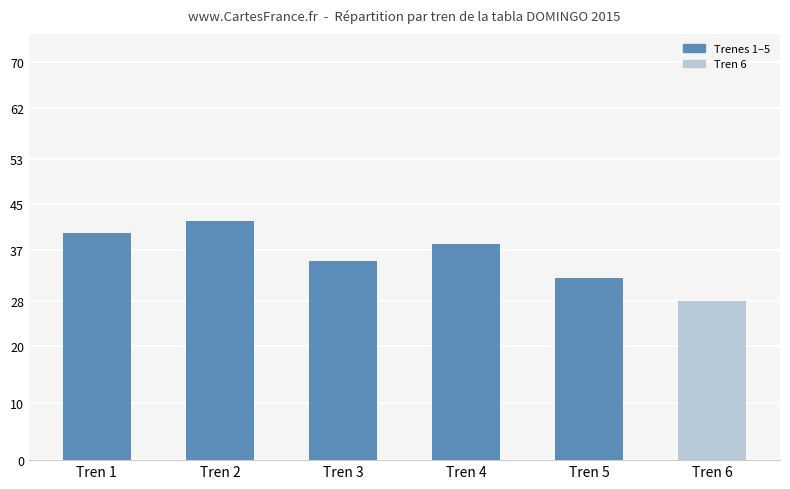

How many bars are there in total?

6